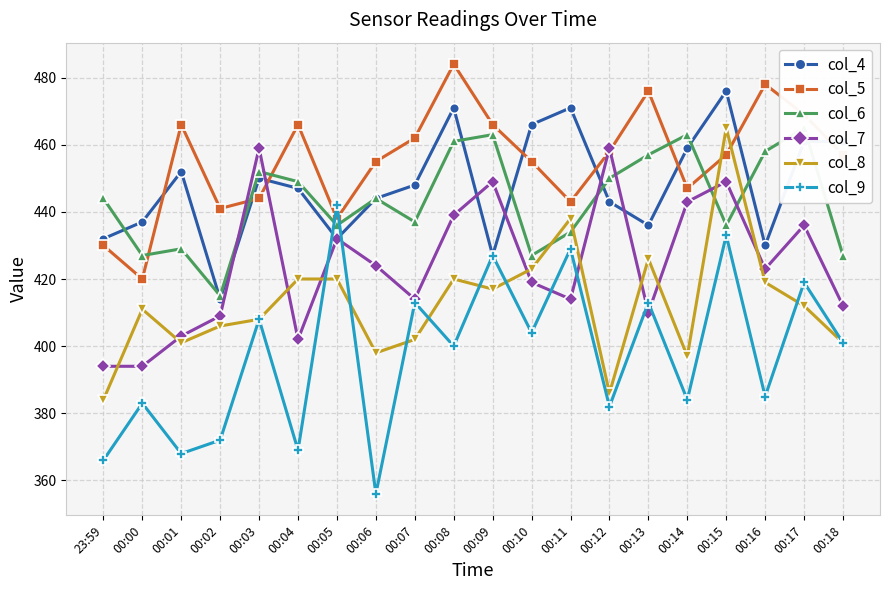

Between 00:01 and 00:08, which is larger?

00:08